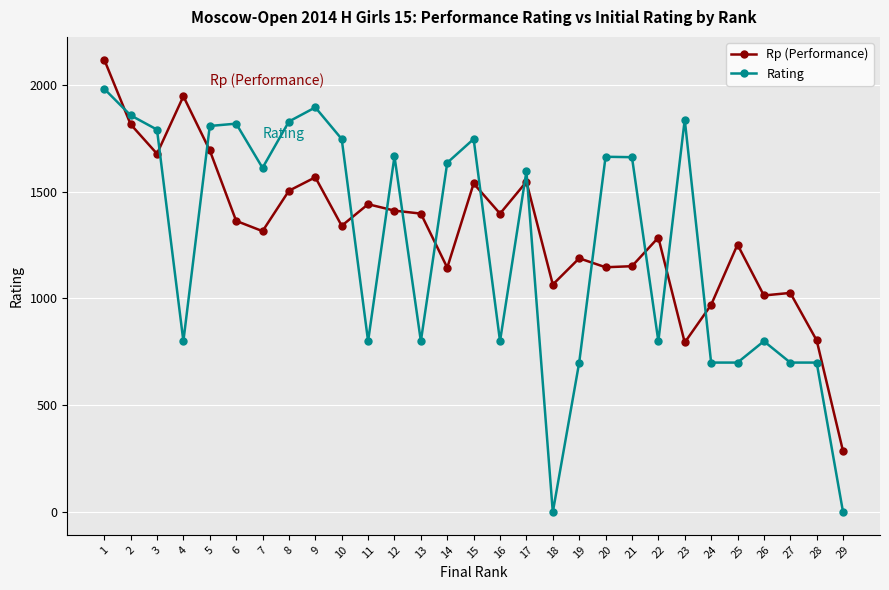

The value of Rating at 27 is 345. True or false?

False